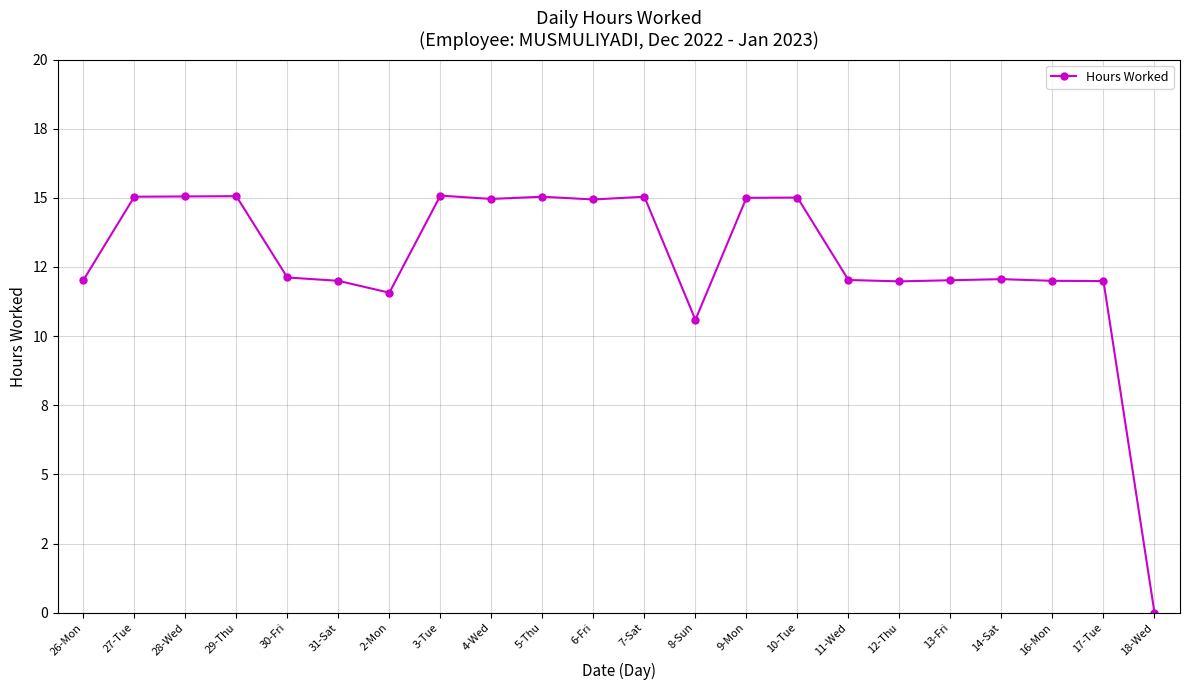

Does the chart have visible grid lines?

Yes